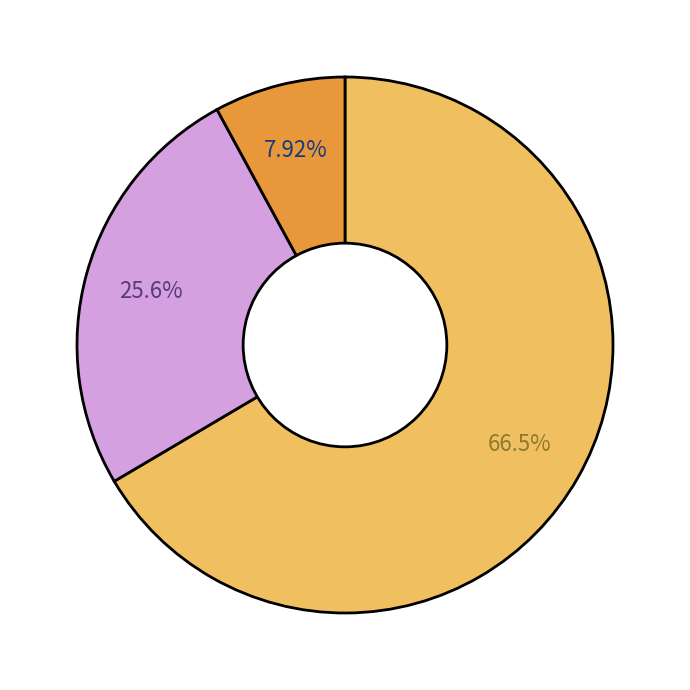

How many segments does this pie chart have?

3